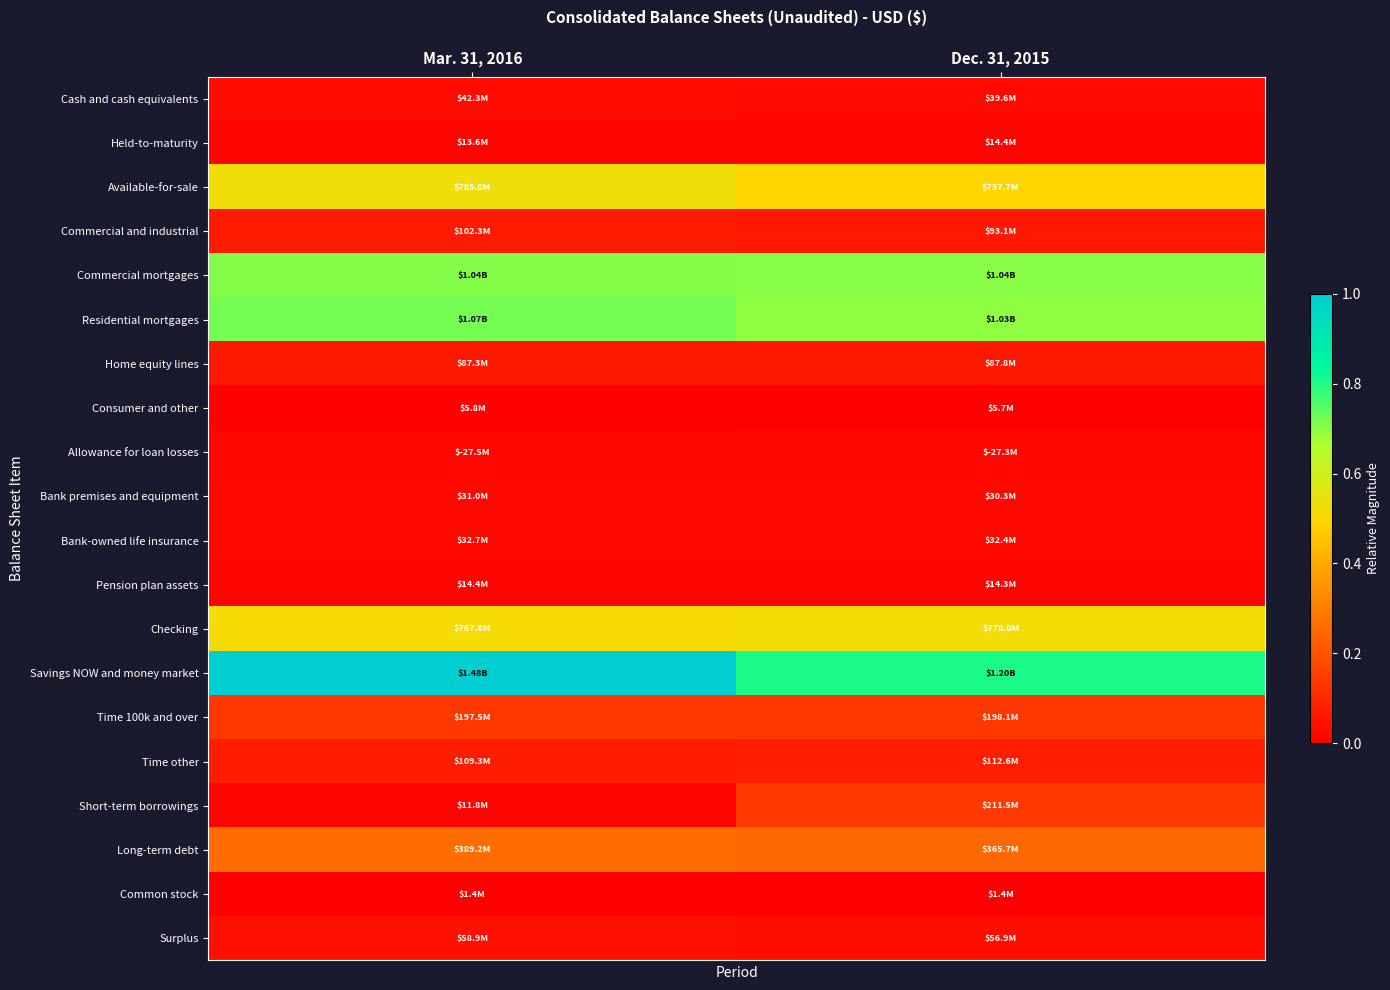

Rank the series at Dec. 31, 2015 from lowest to highest value.

Common stock, Consumer and other, Pension plan assets, Held-to-maturity, Allowance for loan losses, Bank premises and equipment, Bank-owned life insurance, Cash and cash equivalents, Surplus, Home equity lines, Commercial and industrial, Time other, Time 100k and over, Short-term borrowings, Long-term debt, Available-for-sale, Checking, Residential mortgages, Commercial mortgages, Savings NOW and money market